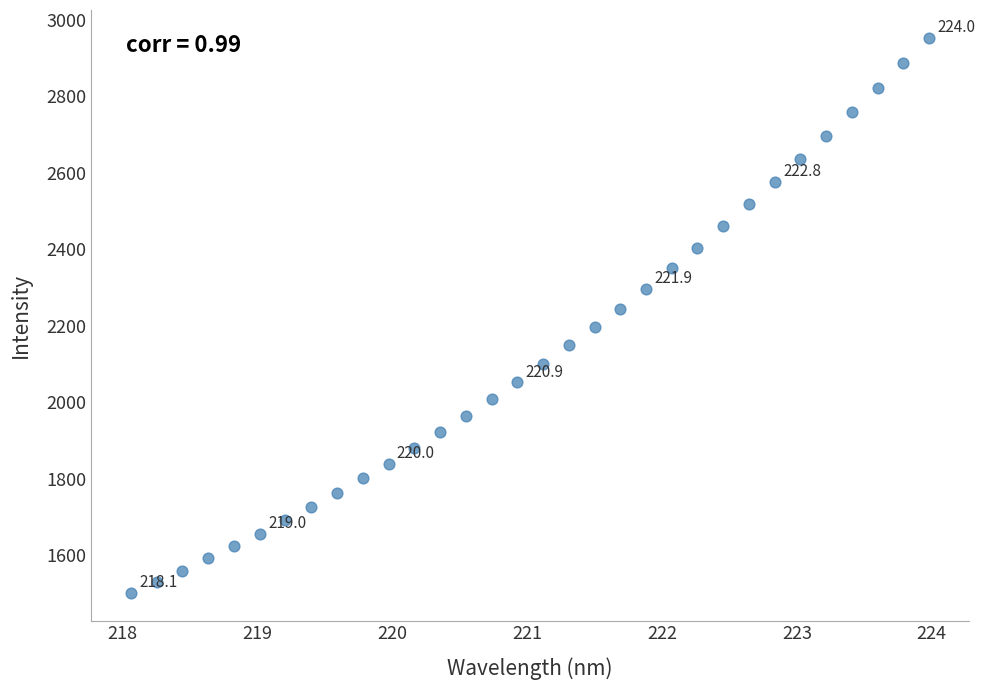

What is the range of Y values (max minus min)?

1451.4